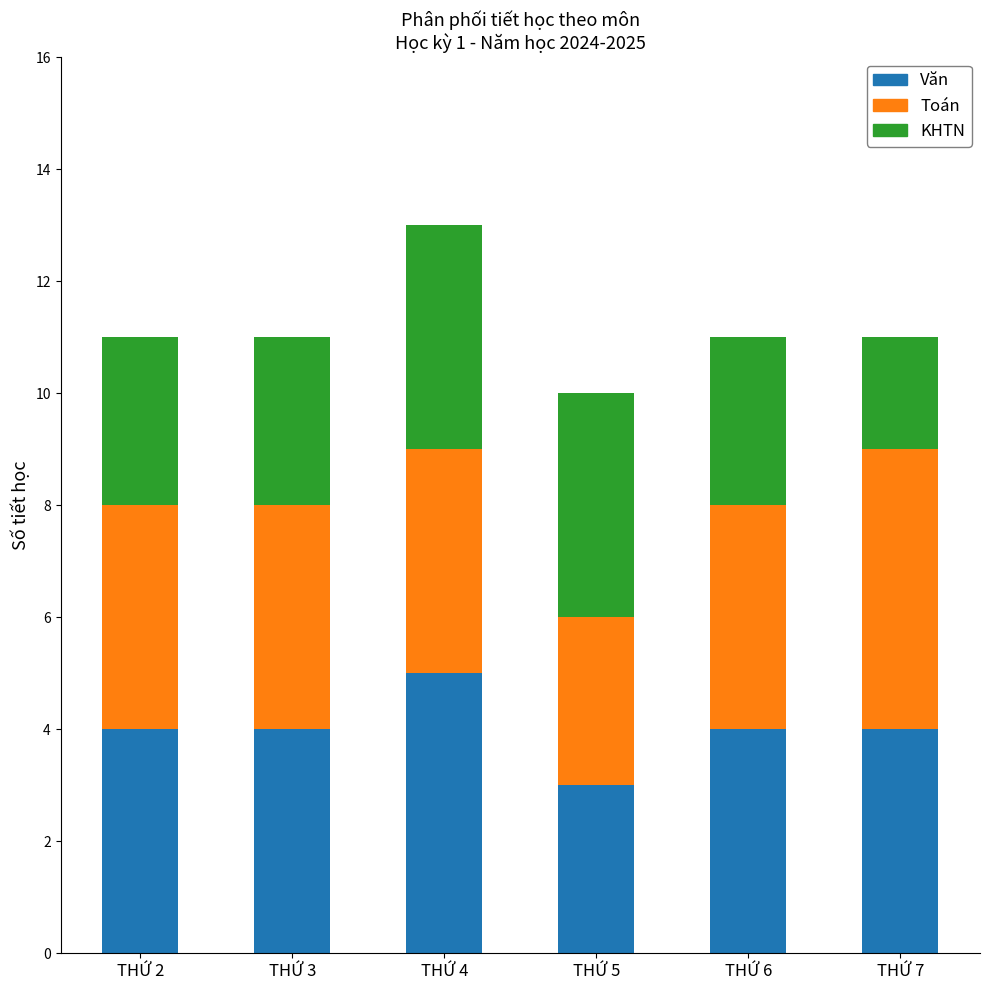

At which category is the sum across all series the highest?

THỨ 4